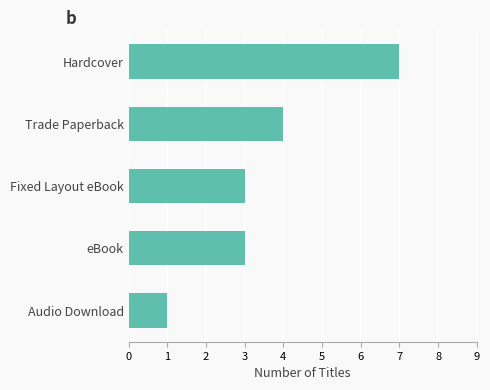

Approximately how many times larger is the value at Trade Paperback compared to Fixed Layout eBook?

1.3